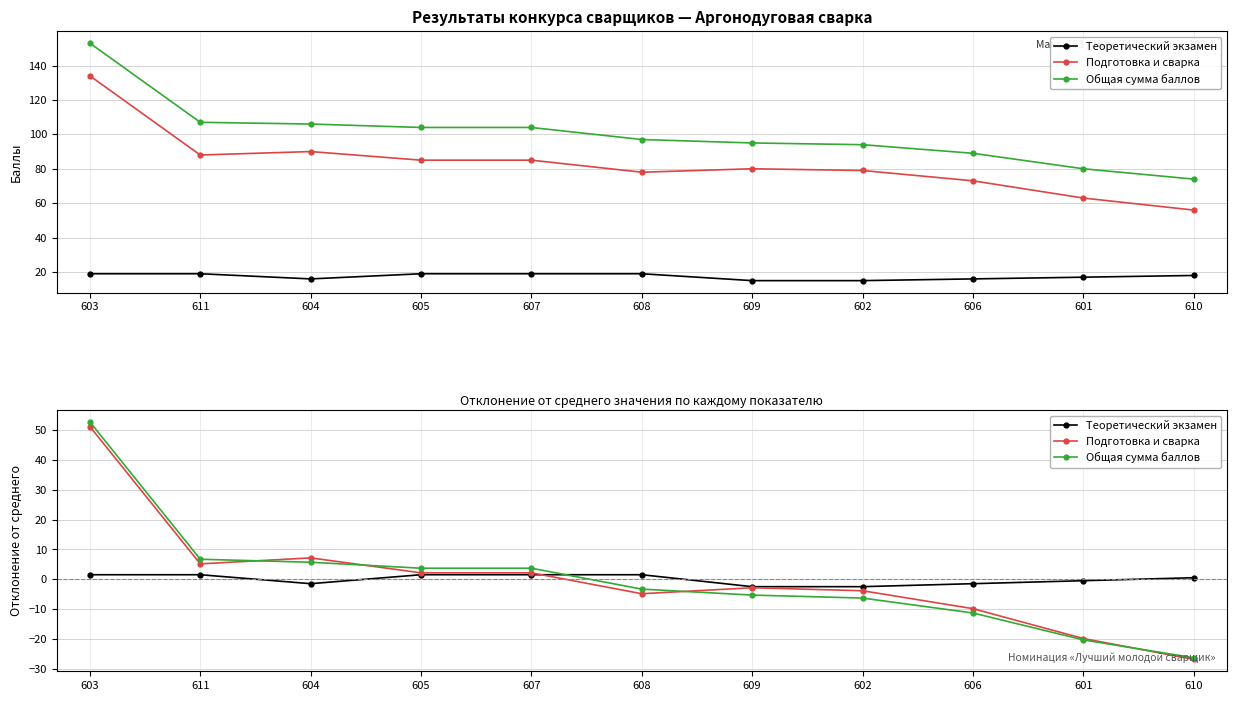

After their last crossing, which series has the higher values: Теоретический экзамен or Подготовка и сварка?

Теоретический экзамен